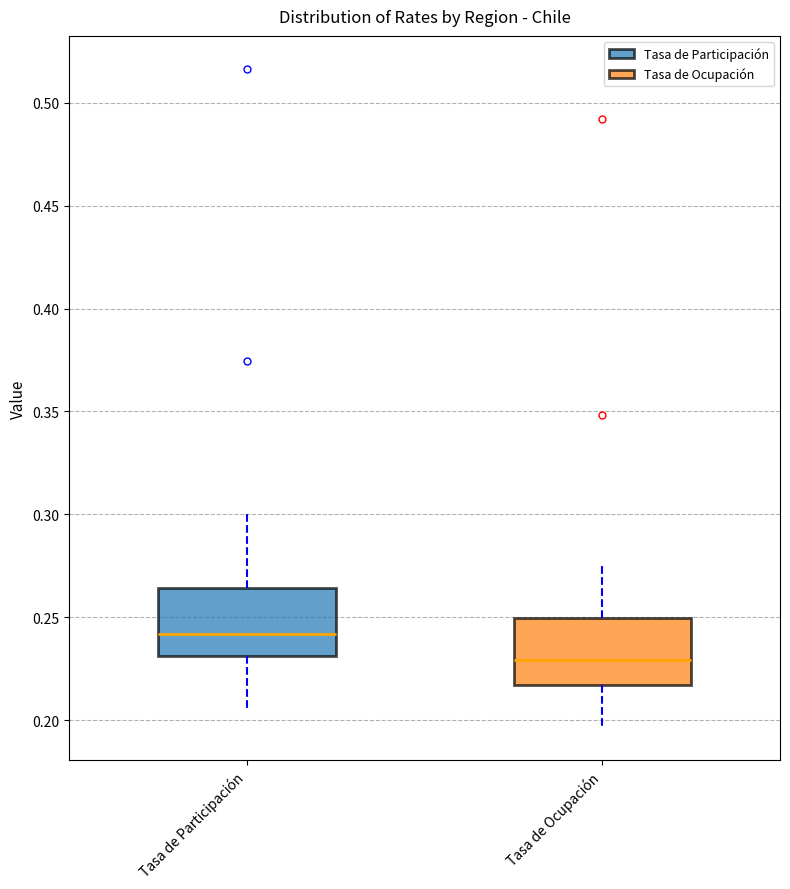

Reading left to right, read every box against the y-axis: the position of its median line, the range the box covers, and the ends of its whiskers. The values are not printed on the chart, so give them approximately, as read against the axis.

Tasa de Participación: median 0.240, box 0.230 to 0.265, whiskers 0.205 to 0.300
Tasa de Ocupación: median 0.230, box 0.215 to 0.250, whiskers 0.195 to 0.275